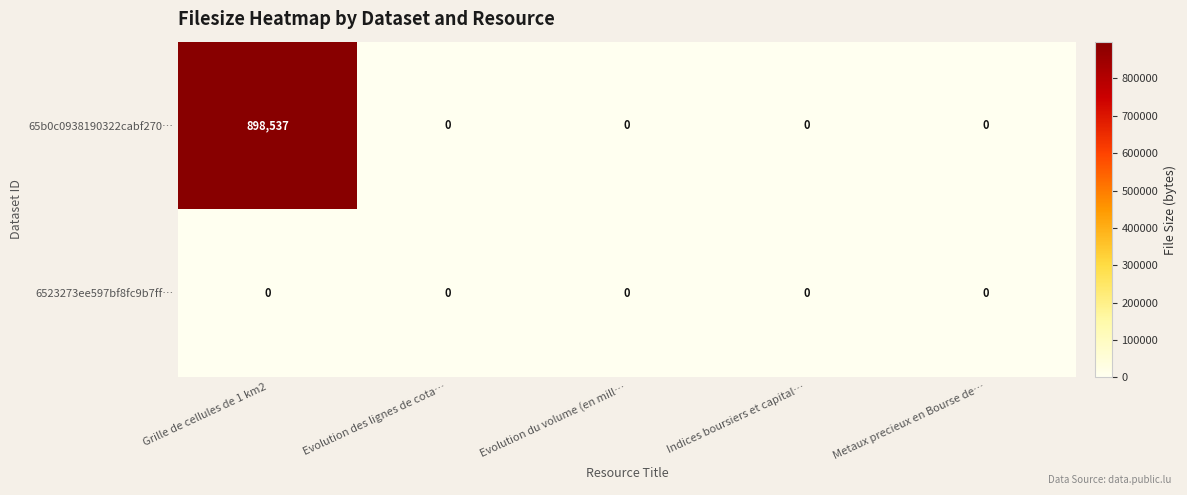

What is the highest value of the 65b0c0938190322cabf270… series?

898537